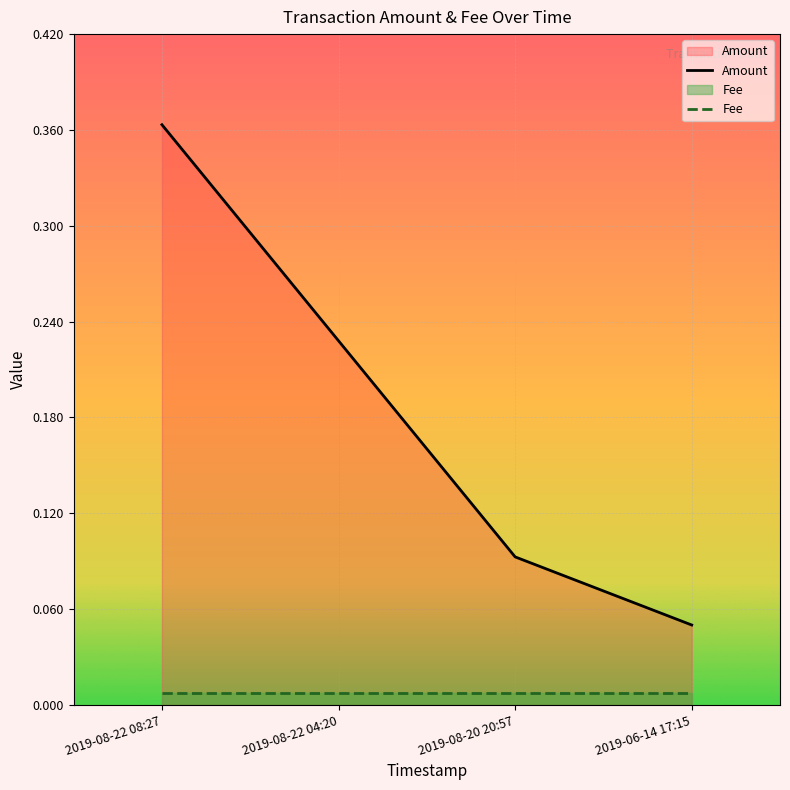

At 2019-08-22 08:27, list the series in order from largest to smallest.

Amount, Fee